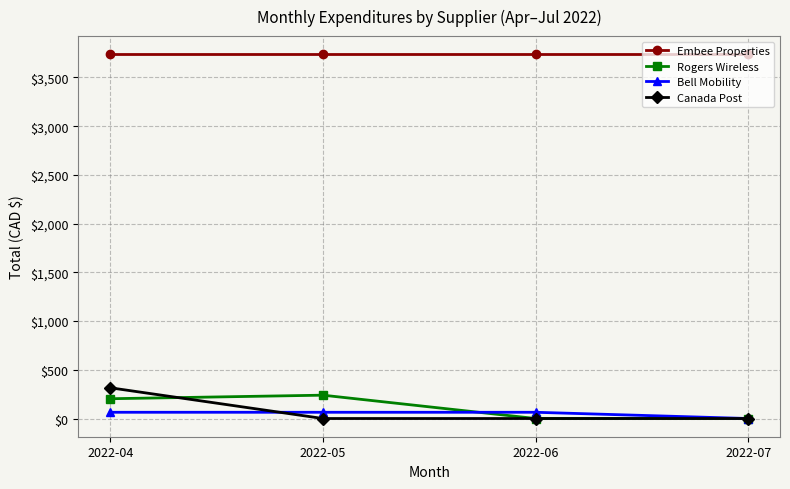

At 2022-04, list the series in order from smallest to largest.

Bell Mobility, Rogers Wireless, Canada Post, Embee Properties